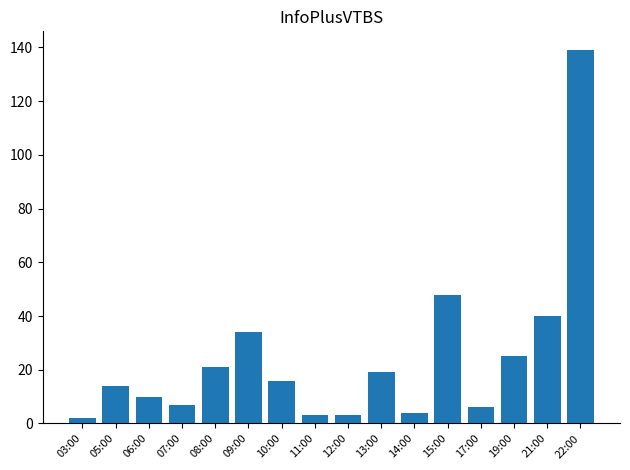

Which label corresponds to the largest value in the chart?

22:00